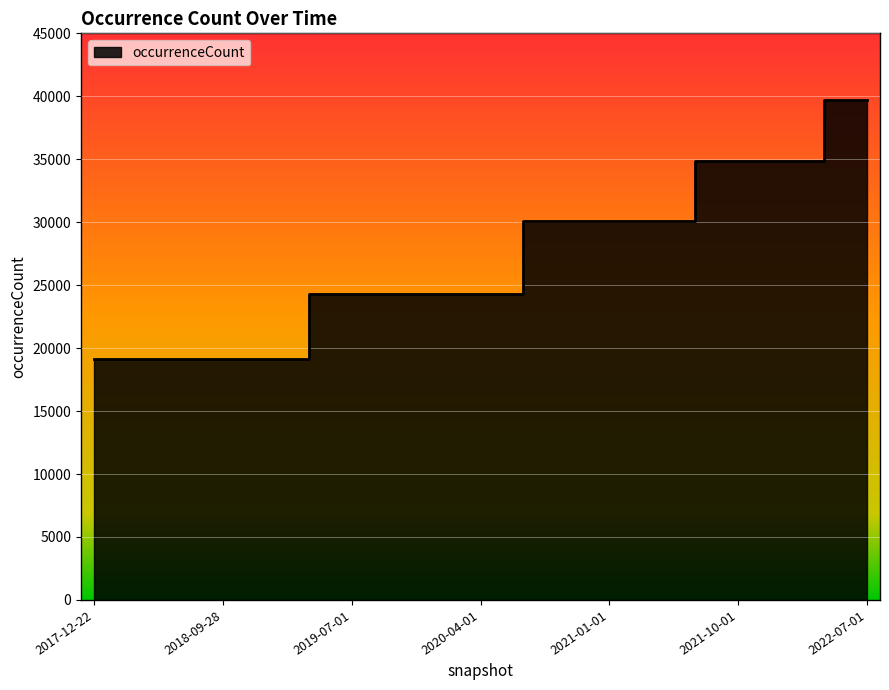

What is the change in value from 2018-07-11 to 2021-01-01?

+11000